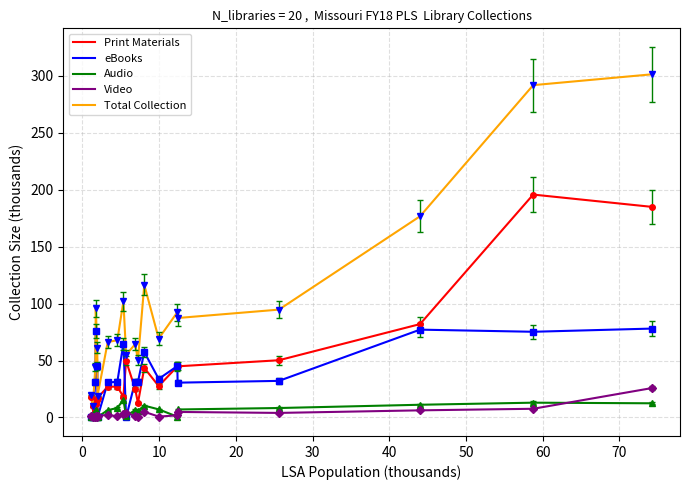

True or false: Audio and Total Collection cross at least once.

False